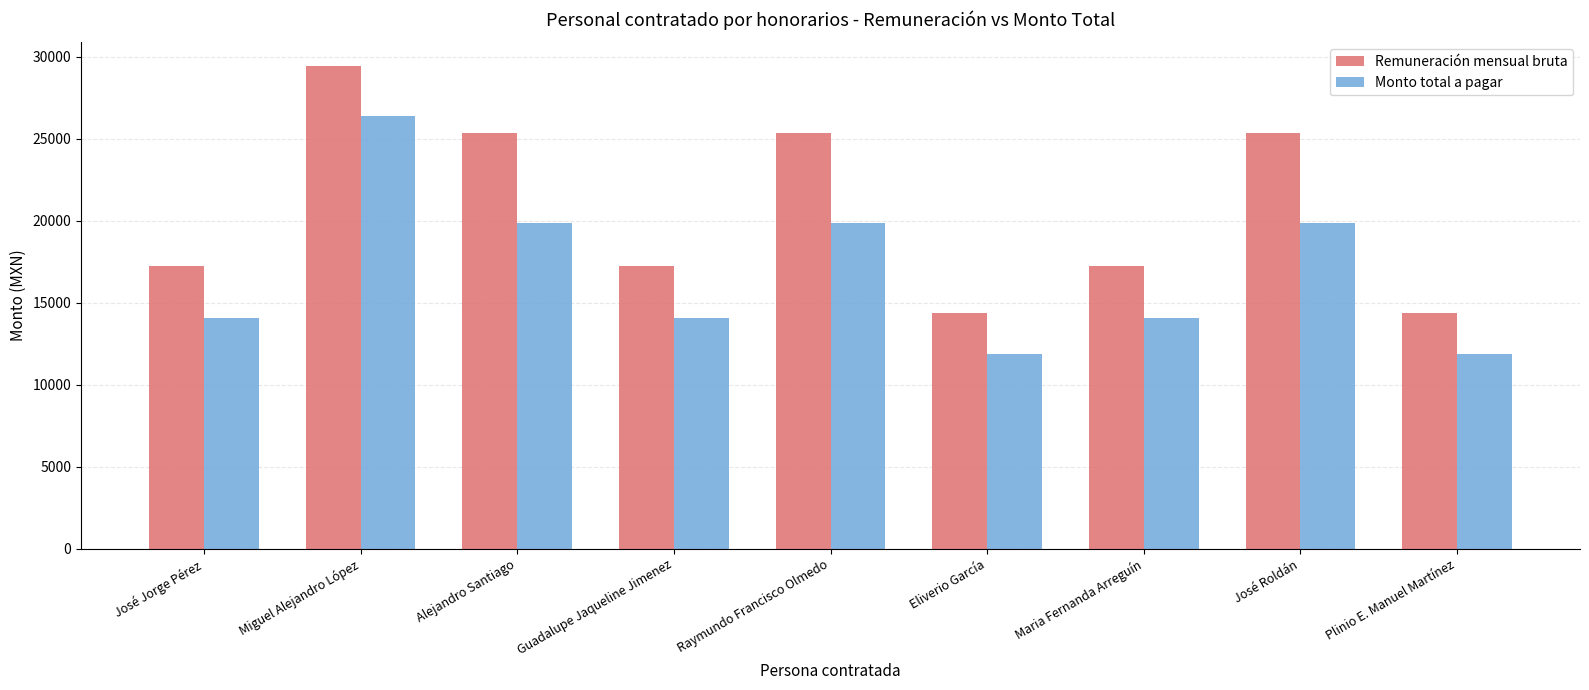

The value of Monto total a pagar at Maria Fernanda Arreguín is 5526.7. True or false?

False